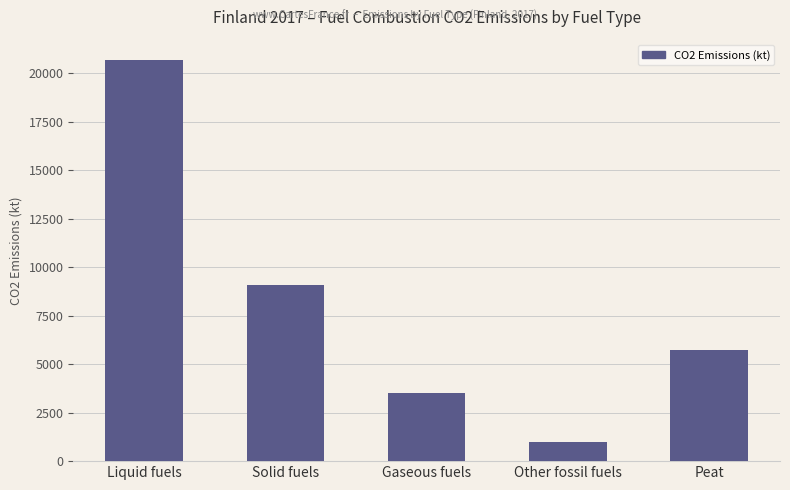

Reading left to right, transcribe all the data shown in this chart.

Liquid fuels=20699.5	Solid fuels=9066.0	Gaseous fuels=3511.7	Other fossil fuels=985.4	Peat=5714.3